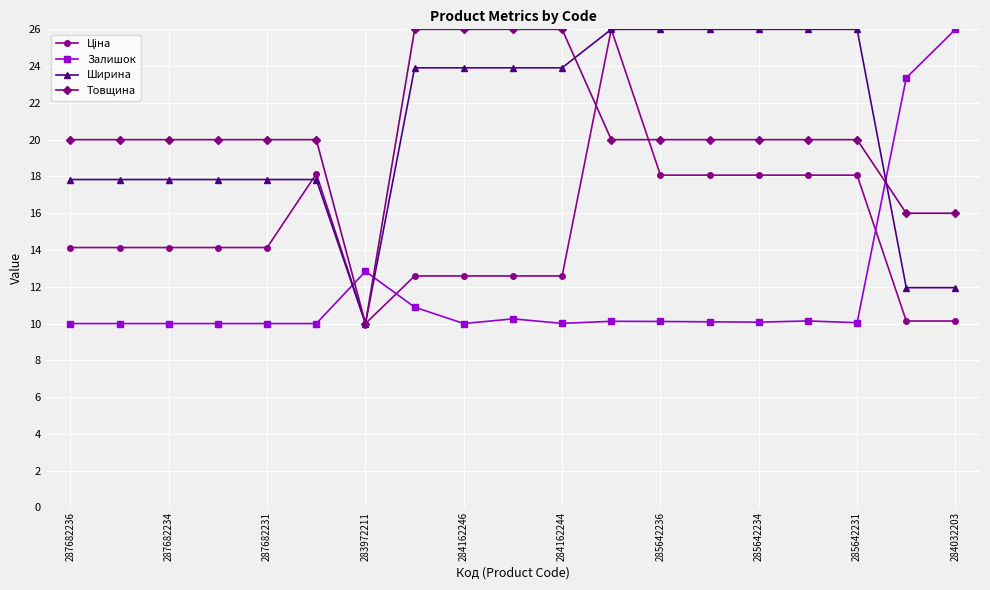

What is the minimum value shown in the chart?

10.0